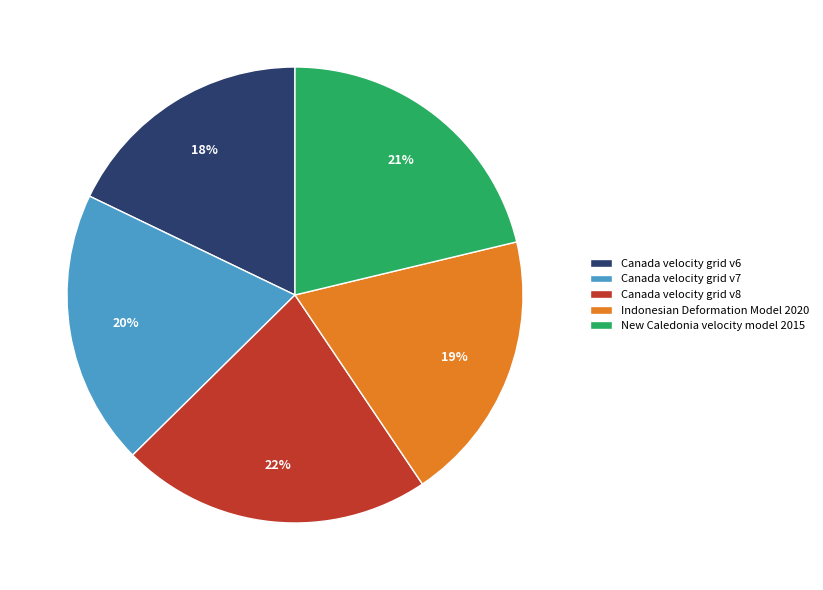

To the nearest percent, what is the average slice percentage?

20%